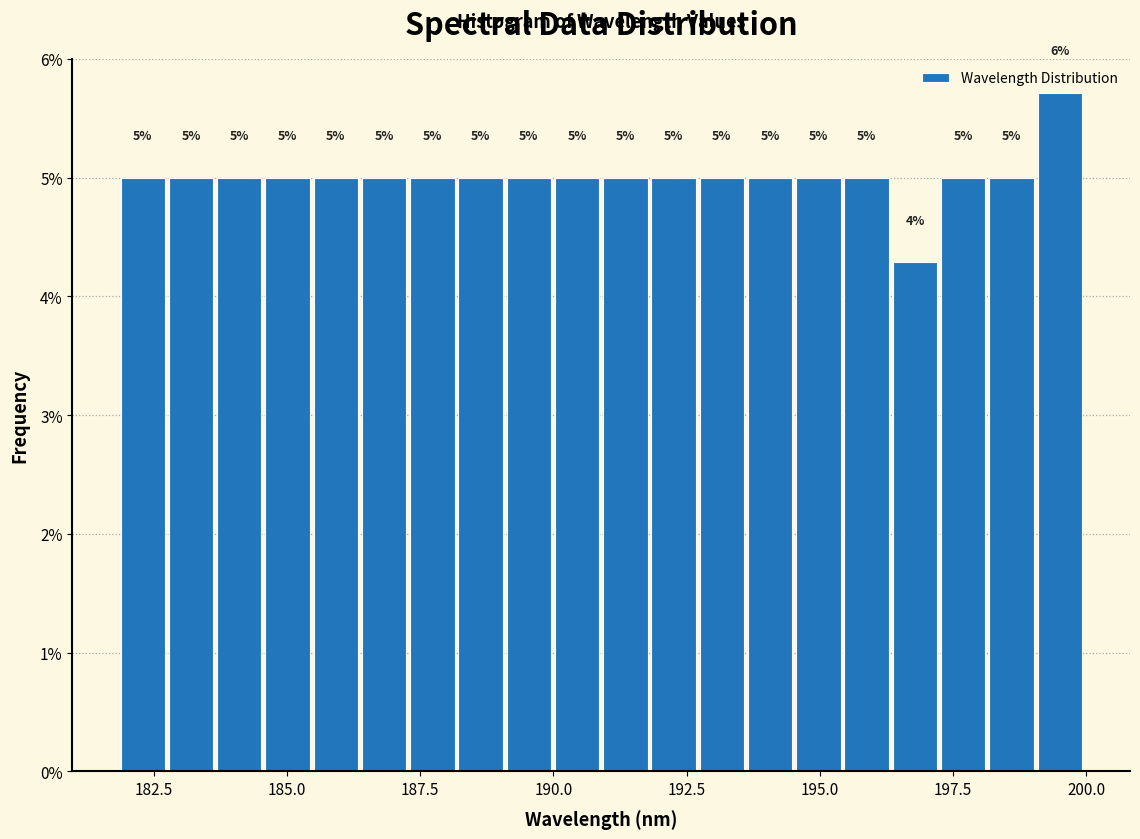

Read against the x-axis, roughly where is the centre of the tallest bar?

199.5